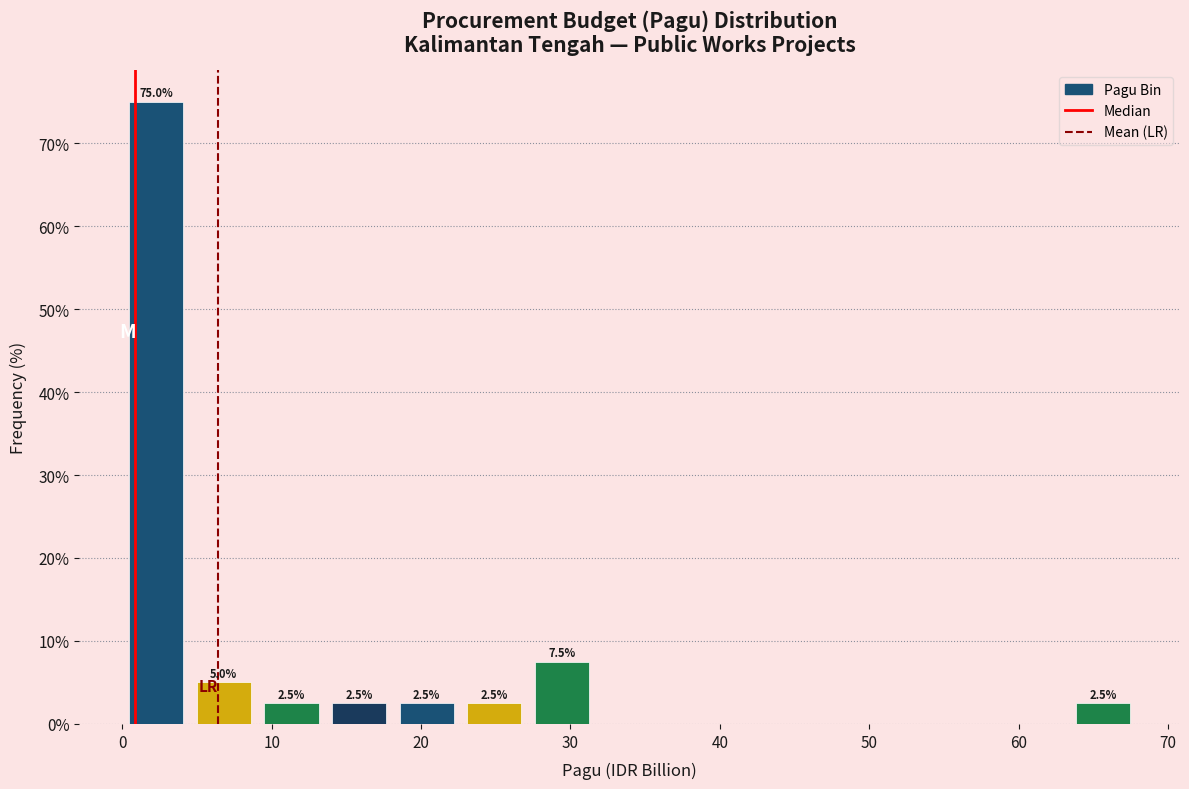

Over which range of the x-axis is the bar tallest?

0 to 5